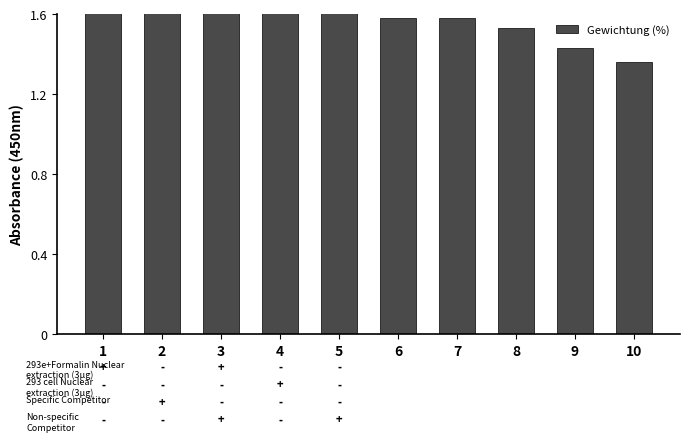

Are the bars grouped side by side (vs. stacked)?

No